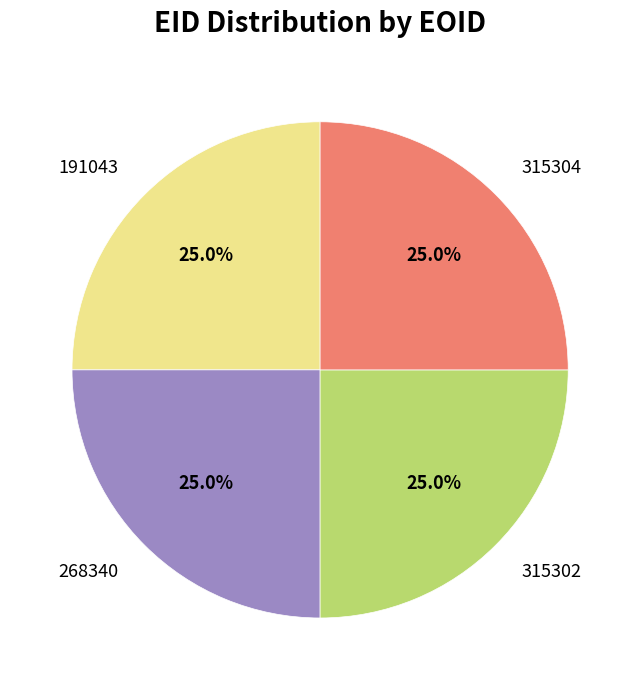

Does 315302 account for over 50% of the chart?

No